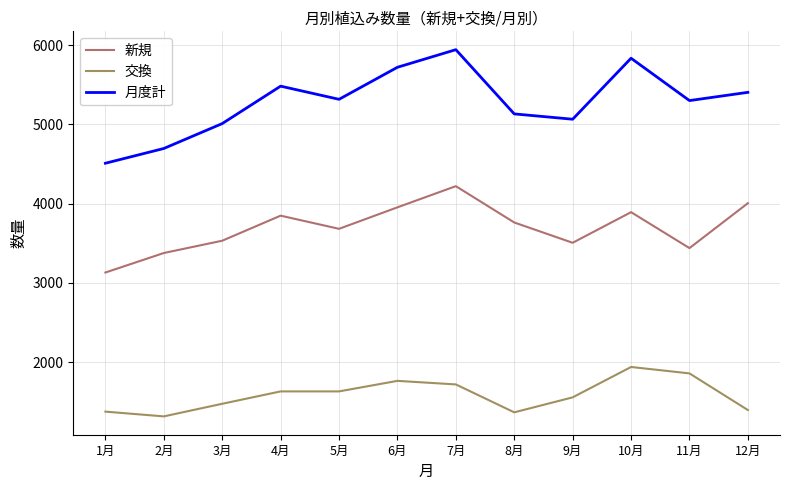

Which series has the widest spread of values?

月度計